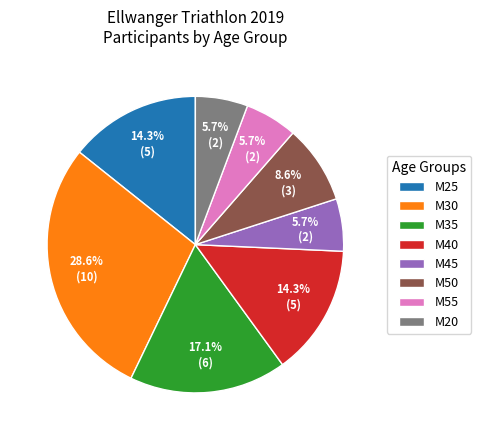

What percentage is NOT represented by M55?

94.3%